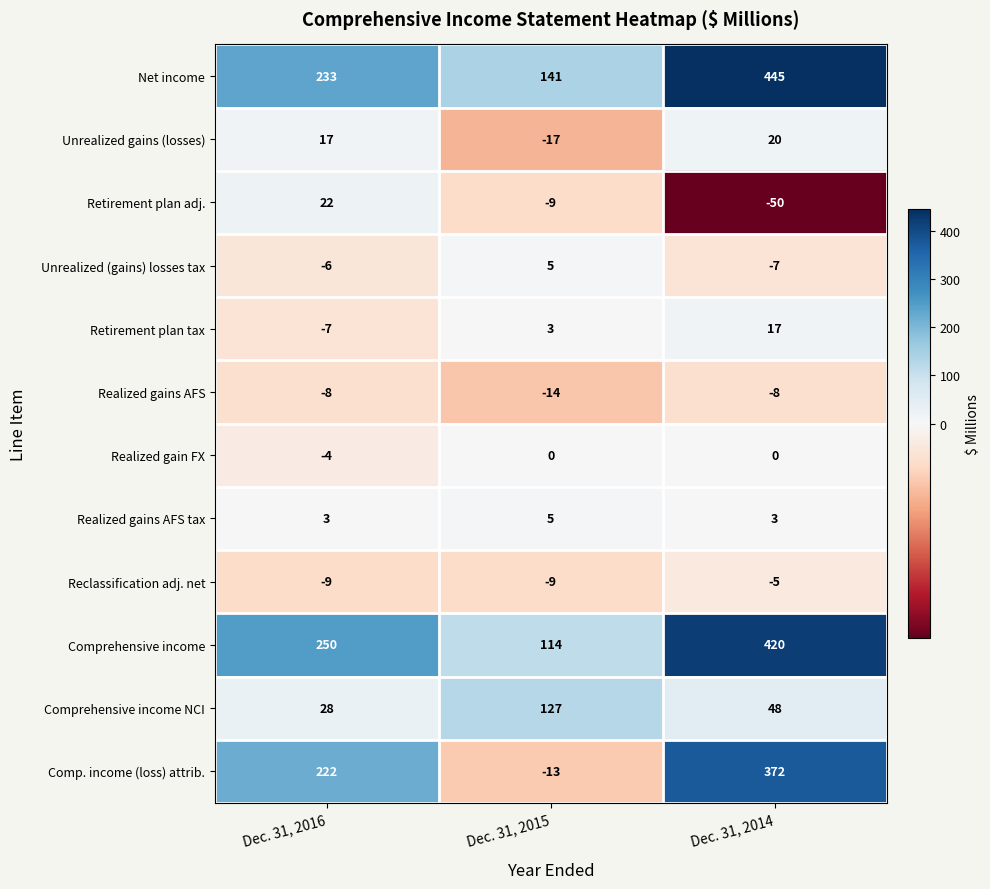

At how many categories does at least one series exceed 199?

2